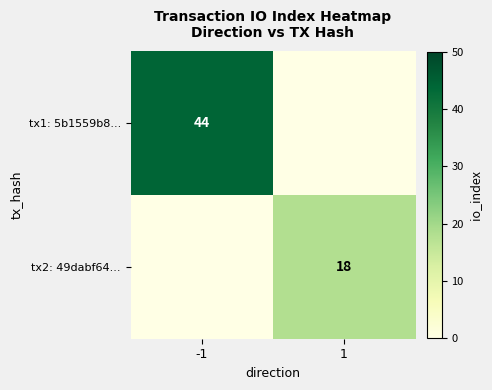

The tx1: 5b1559b8... series shows 44 at -1. True or false?

True